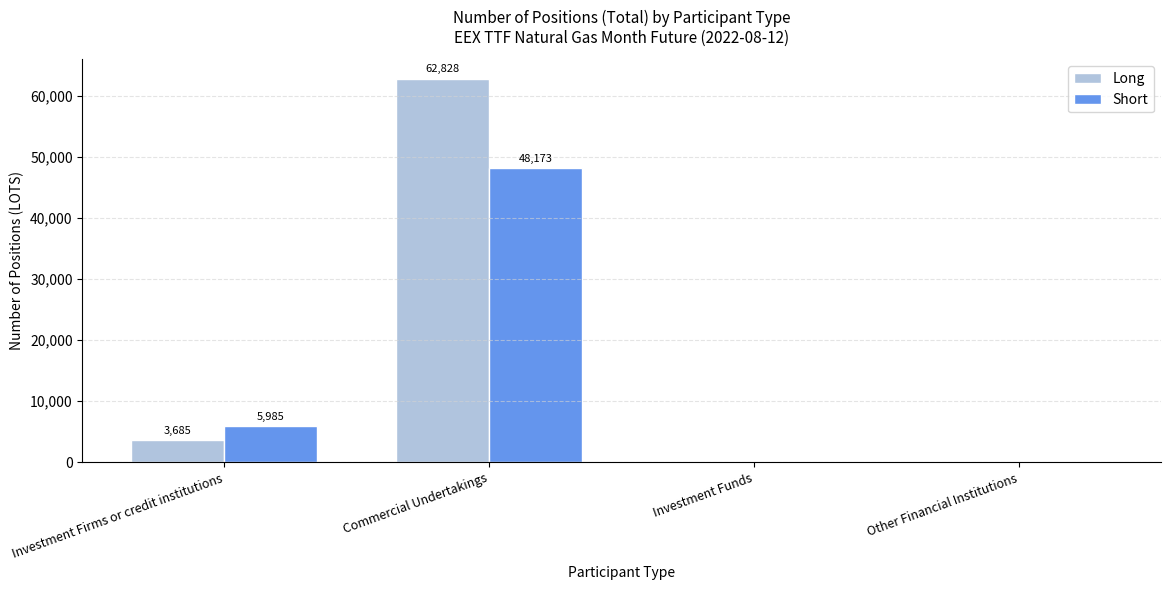

Reading left to right, list all the values displayed in this chart.

Long: Investment Firms or credit institutions=3685	Commercial Undertakings=62828	Investment Funds=0	Other Financial Institutions=0
Short: Investment Firms or credit institutions=5985	Commercial Undertakings=48173	Investment Funds=0	Other Financial Institutions=0